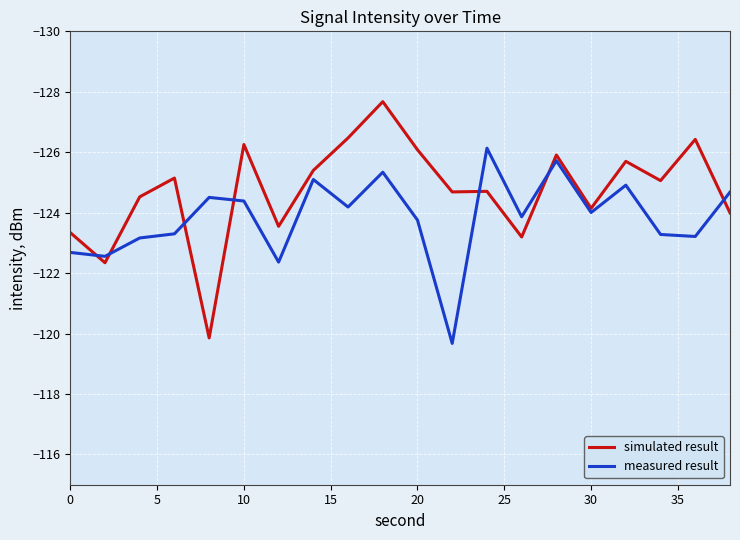

Rank the series by their average value, from highest to lowest.

measured result, simulated result